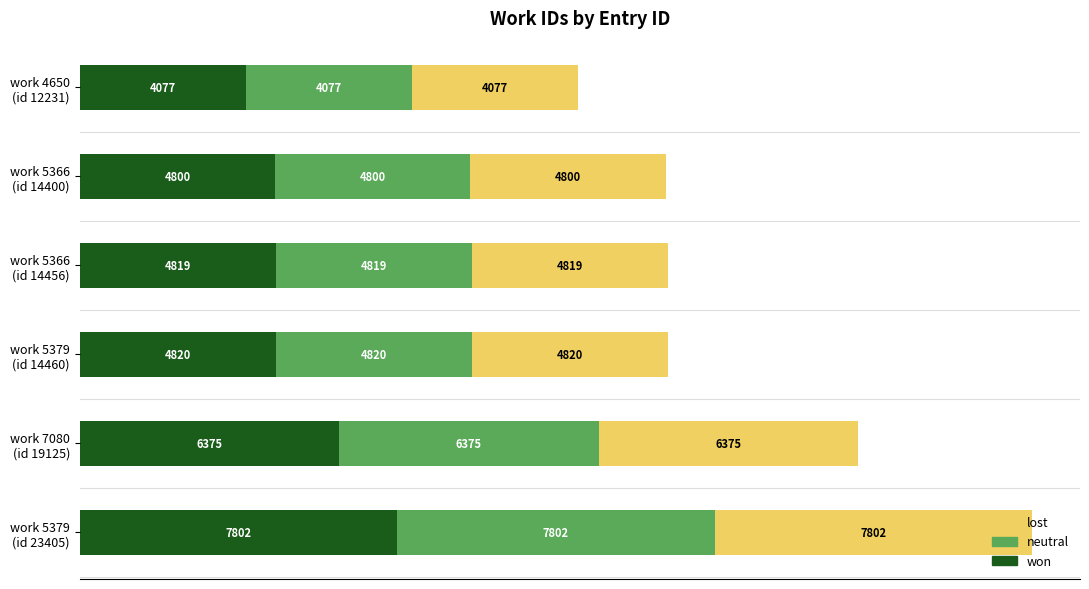

What is the lowest value of the won series?

4077.0